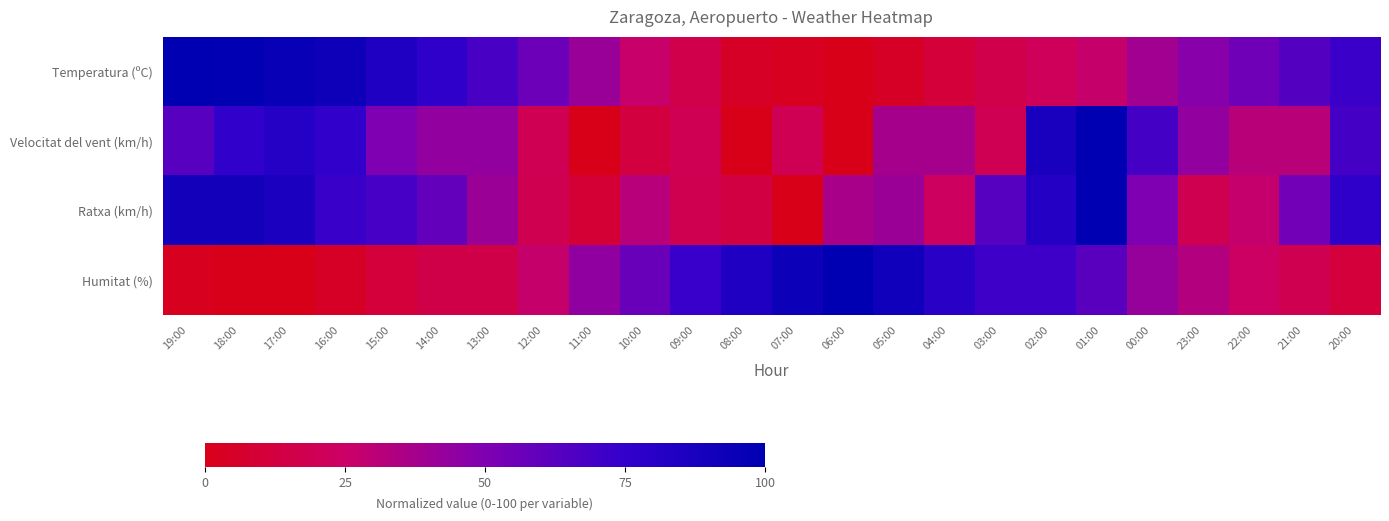

Reading left to right, list all the values displayed in this chart.

Temperatura (ºC): 19:00=100.0	18:00=98.8	17:00=95.8	16:00=92.9	15:00=84.5	14:00=76.8	13:00=67.9	12:00=56.0	11:00=41.7	10:00=26.2	09:00=16.1	08:00=4.8	07:00=2.4	06:00=0.0	05:00=4.8	04:00=10.7	03:00=16.7	02:00=20.8	01:00=26.8	00:00=38.7	23:00=47.0	22:00=54.8	21:00=63.7	20:00=72.6
Velocitat del vent (km/h): 19:00=62.5	18:00=75.0	17:00=81.2	16:00=75.0	15:00=50.0	14:00=43.8	13:00=43.8	12:00=18.8	11:00=0.0	10:00=12.5	09:00=18.8	08:00=0.0	07:00=18.8	06:00=0.0	05:00=37.5	04:00=37.5	03:00=18.8	02:00=87.5	01:00=100.0	00:00=68.8	23:00=43.8	22:00=31.2	21:00=31.2	20:00=68.8
Ratxa (km/h): 19:00=90.9	18:00=90.9	17:00=86.4	16:00=72.7	15:00=68.2	14:00=59.1	13:00=40.9	12:00=18.2	11:00=9.1	10:00=31.8	09:00=18.2	08:00=13.6	07:00=0.0	06:00=36.4	05:00=40.9	04:00=22.7	03:00=63.6	02:00=81.8	01:00=100.0	00:00=50.0	23:00=18.2	22:00=27.3	21:00=54.5	20:00=77.3
Humitat (%): 19:00=2.2	18:00=0.0	17:00=0.0	16:00=4.4	15:00=11.1	14:00=15.6	13:00=15.6	12:00=26.7	11:00=44.4	10:00=57.8	09:00=73.3	08:00=84.4	07:00=93.3	06:00=100.0	05:00=91.1	04:00=80.0	03:00=71.1	02:00=71.1	01:00=62.2	00:00=42.2	23:00=33.3	22:00=24.4	21:00=17.8	20:00=11.1